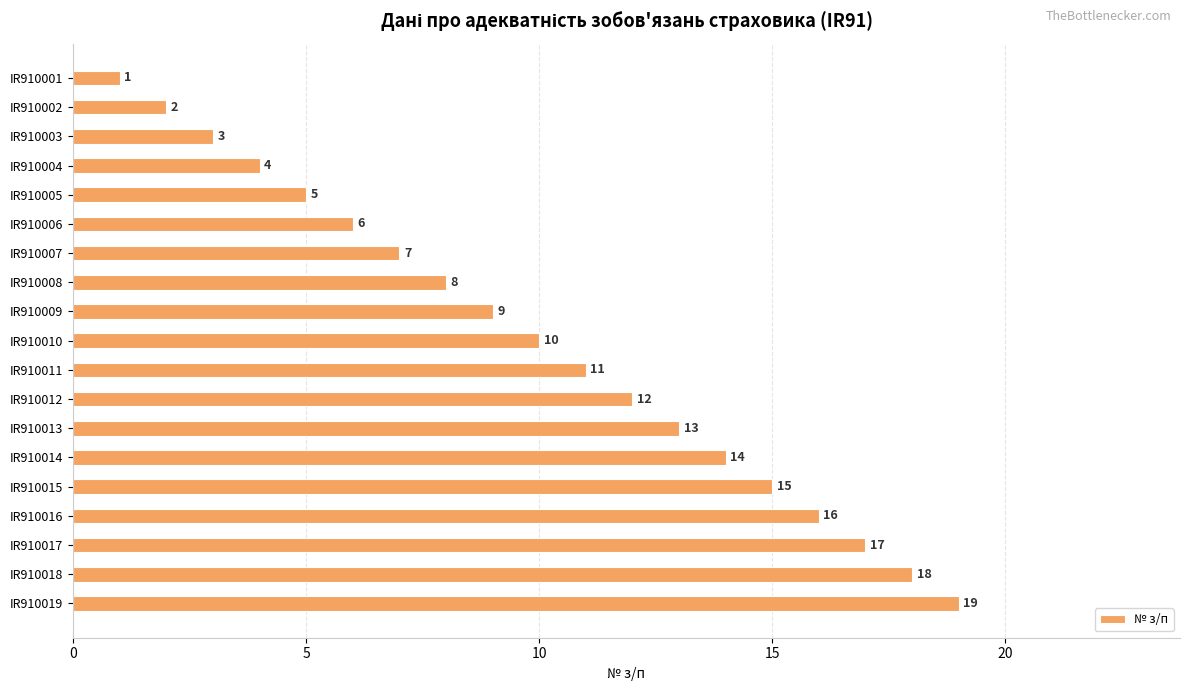

Is it true that the value at IR910007 is 11?

False